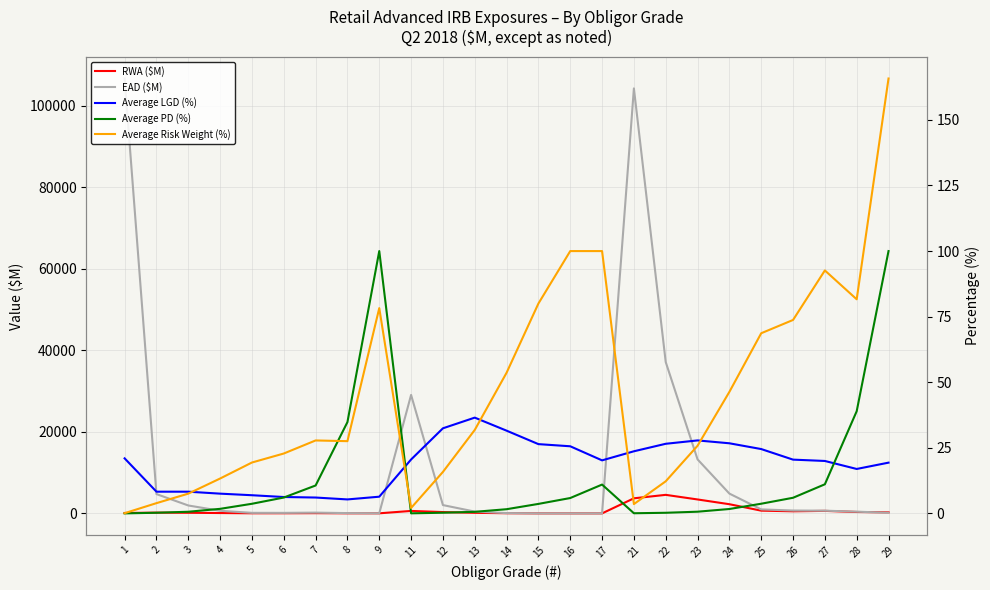

Read the Average PD (%) value at 8.

34.8